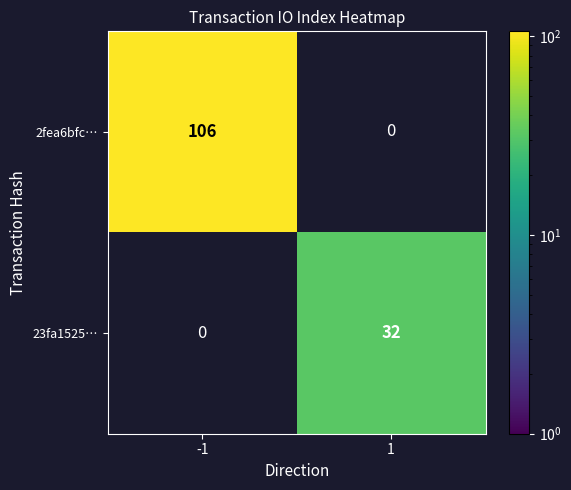

Which series has the largest total across all categories?

2fea6bfc⋯